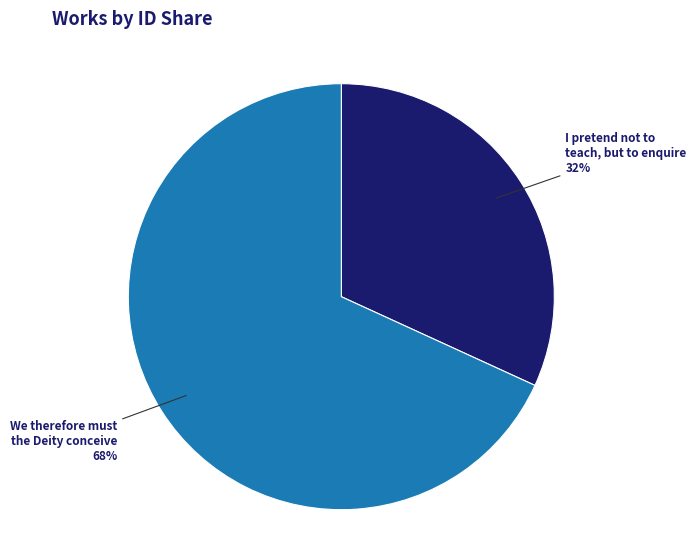

Is it true that I pretend not to teach, but to enquire is 40% of the pie?

False